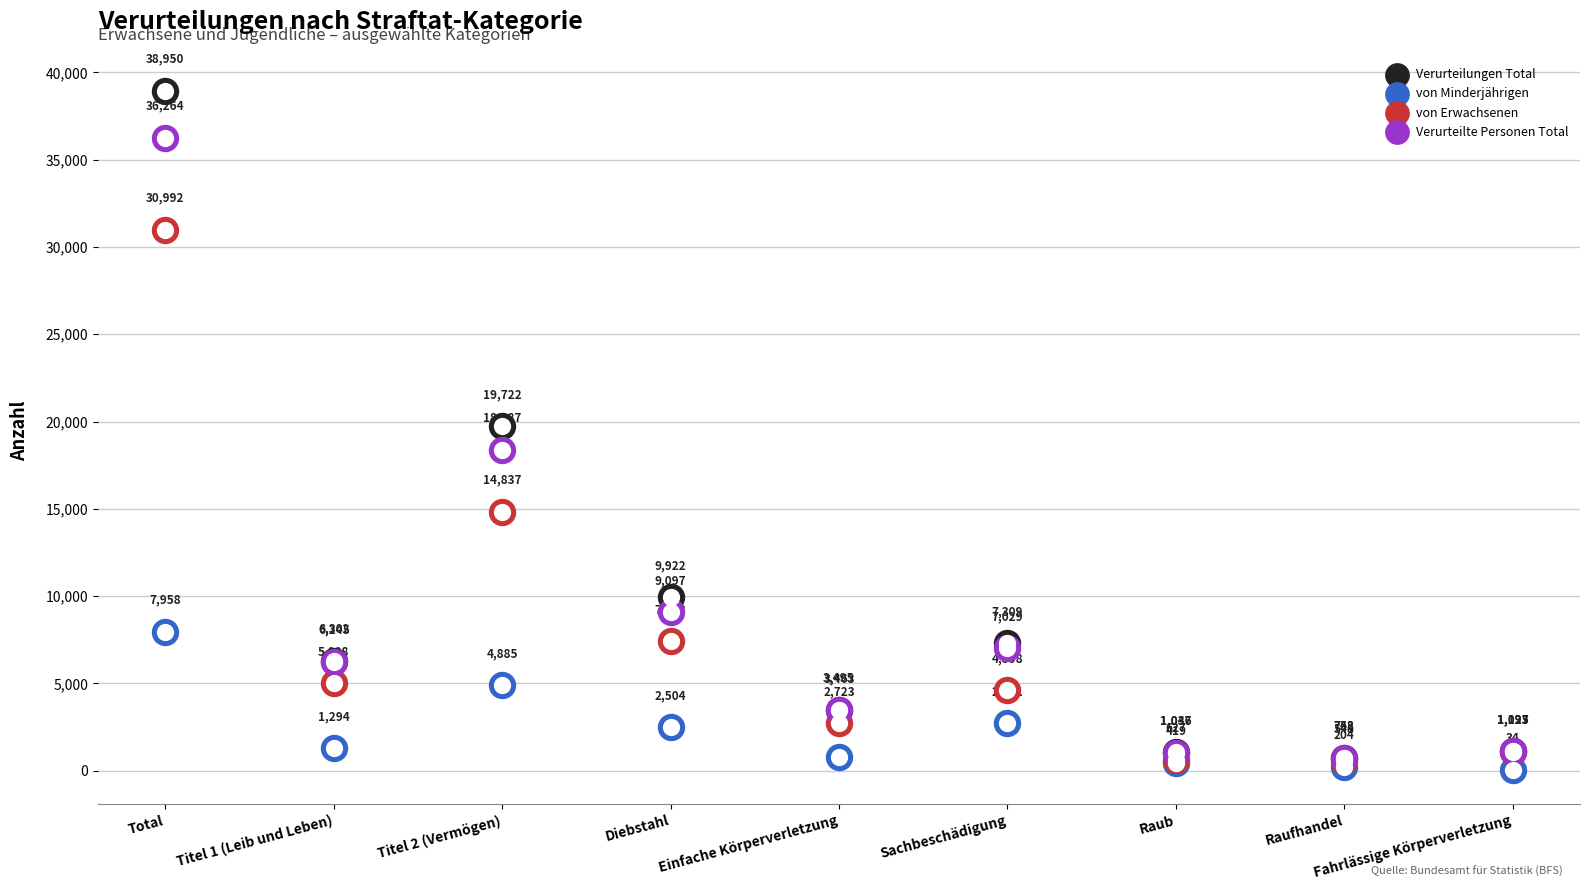

Which series has the widest spread of Y values?

Verurteilungen Total